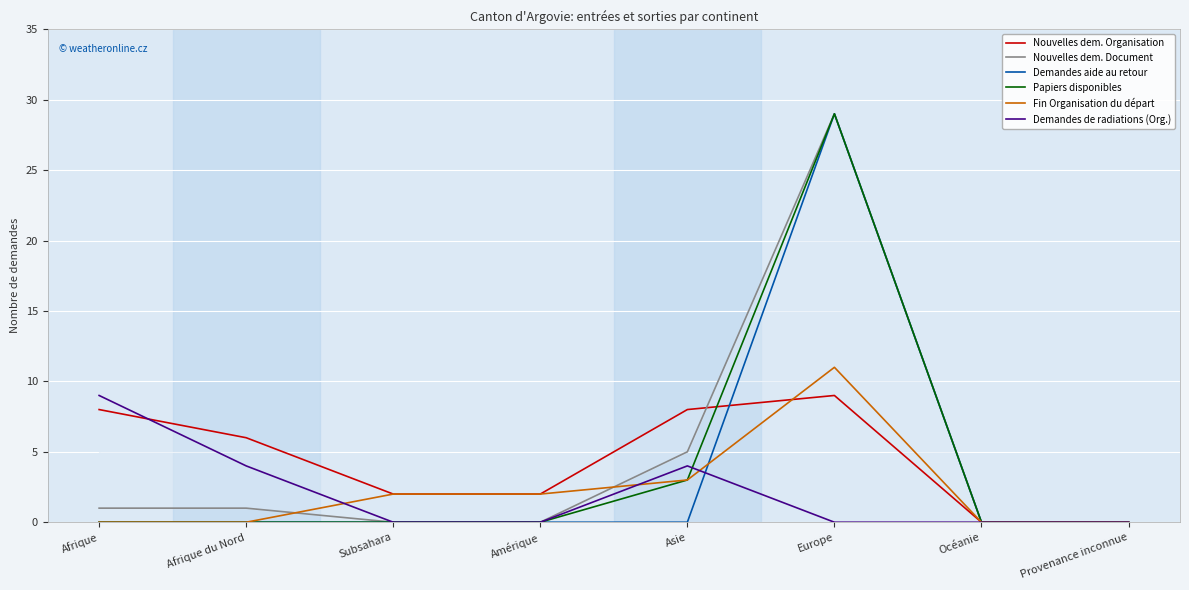

The value of Demandes de radiations (Org.) at Afrique du Nord is 6. True or false?

False